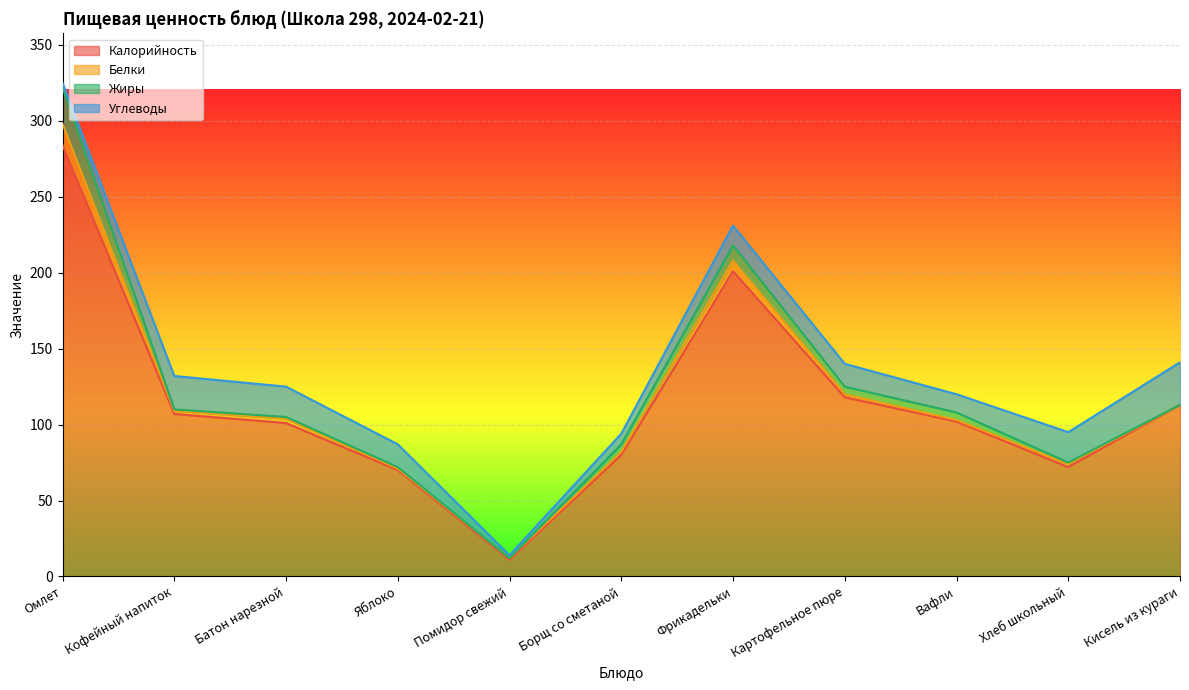

What is the sum of all Жиры values?

53